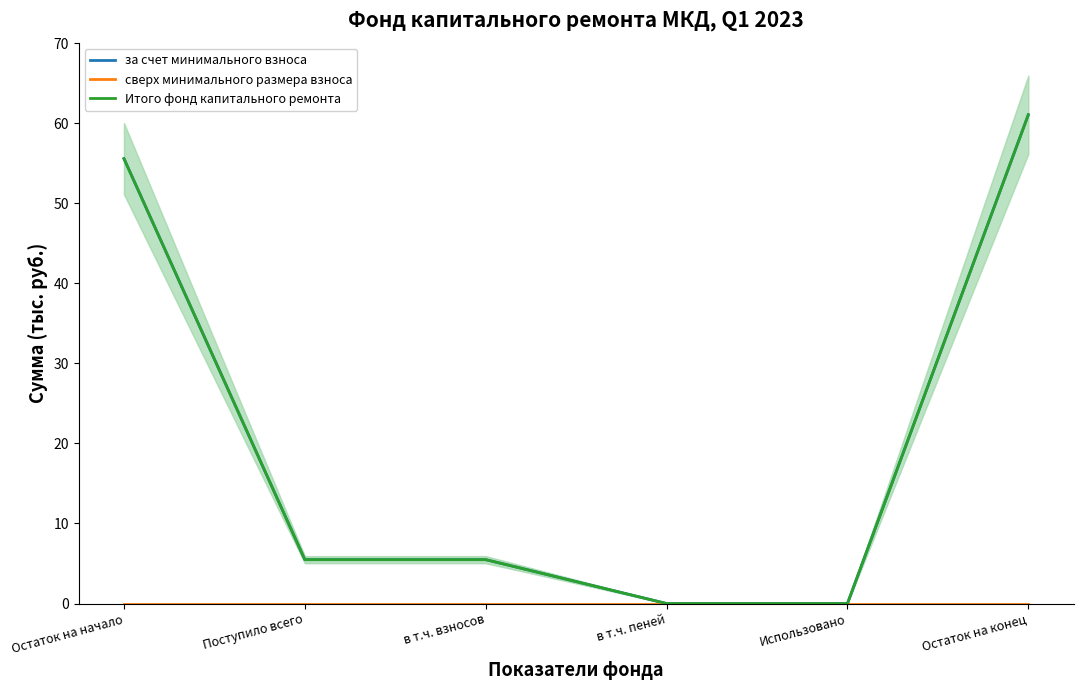

What is the difference between the Итого фонд капитального ремонта values at Остаток на начало and в т.ч. пеней?

55.6